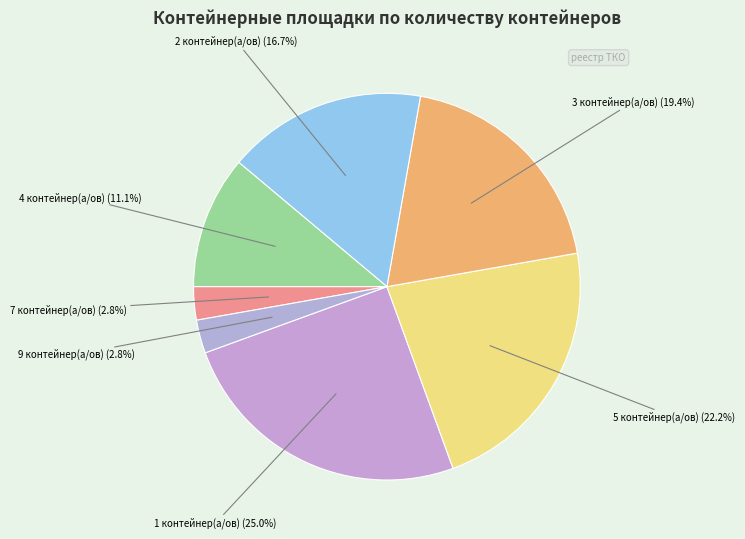

Which has a higher value, 4 контейнер(а/ов) or 5 контейнер(а/ов)?

5 контейнер(а/ов)